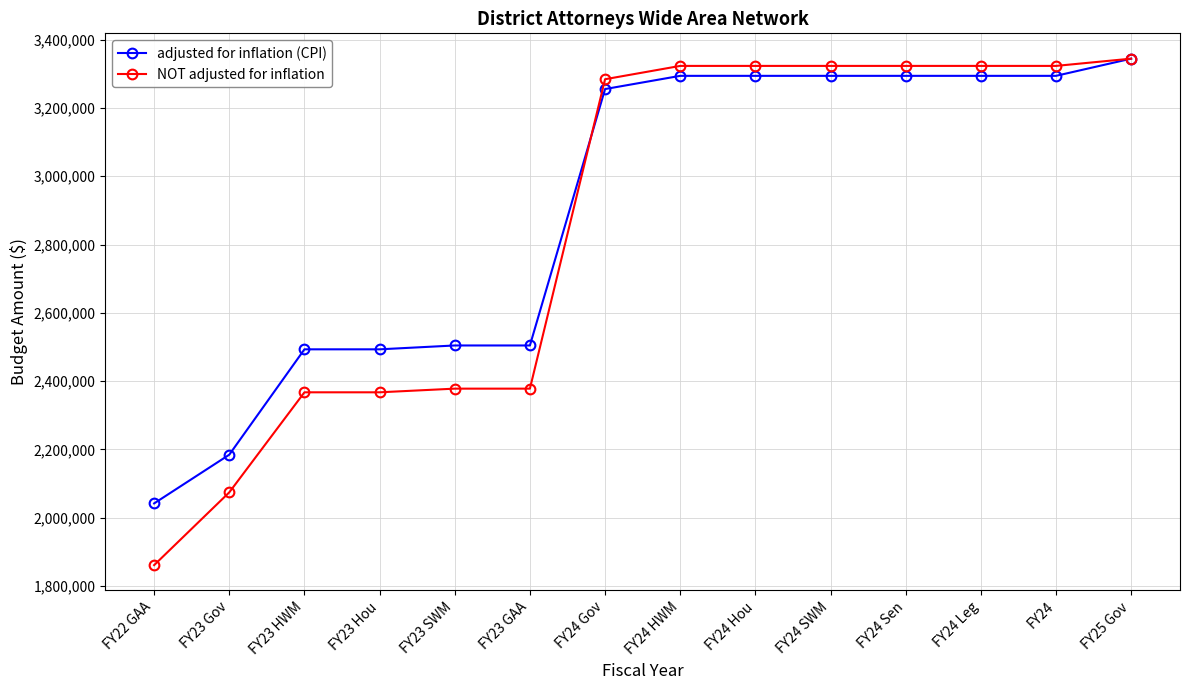

Is this an area chart (filled region under the line)?

No